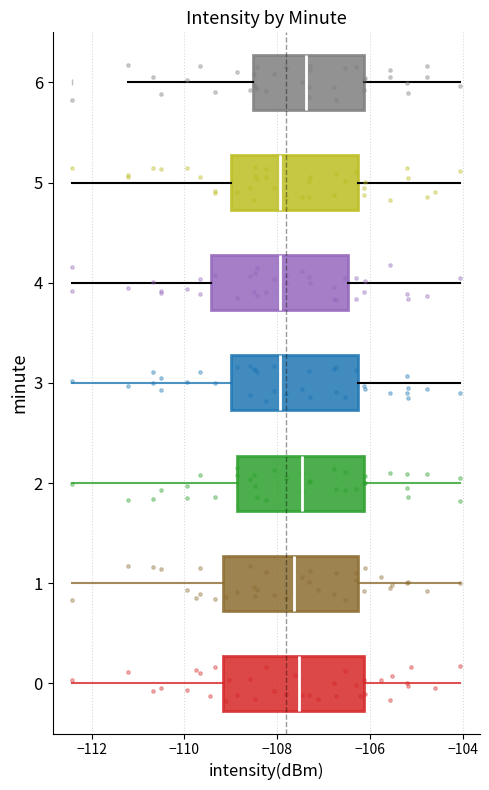

Reading bottom to top, read every box against the x-axis: the position of its median line, the range the box covers, and the ends of its whiskers. The values are not printed on the chart, so give them approximately, as read against the axis.

0: median -107.6, box -109.2 to -106.2, whiskers -112.4 to -104.0
1: median -107.6, box -109.2 to -106.2, whiskers -112.4 to -104.0
2: median -107.4, box -108.8 to -106.2, whiskers -112.4 to -104.0
3: median -108.0, box -109.0 to -106.2, whiskers -112.4 to -104.0
4: median -108.0, box -109.4 to -106.4, whiskers -112.4 to -104.0
5: median -108.0, box -109.0 to -106.2, whiskers -112.4 to -104.0
6: median -107.4, box -108.6 to -106.2, whiskers -111.2 to -104.0